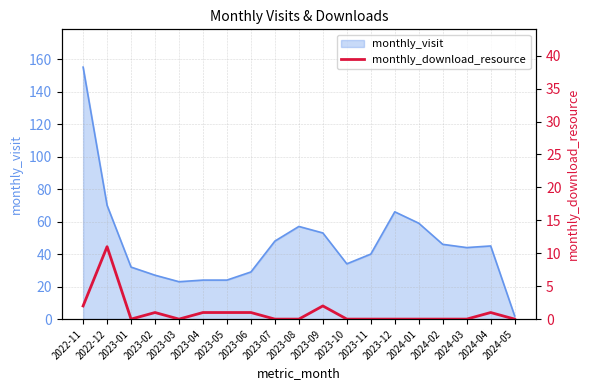

Rank the categories by value from lowest to highest.

2023-01, 2023-03, 2023-07, 2023-08, 2023-10, 2023-11, 2023-12, 2024-01, 2024-02, 2024-03, 2024-05, 2023-02, 2023-04, 2023-05, 2023-06, 2024-04, 2022-11, 2023-09, 2022-12